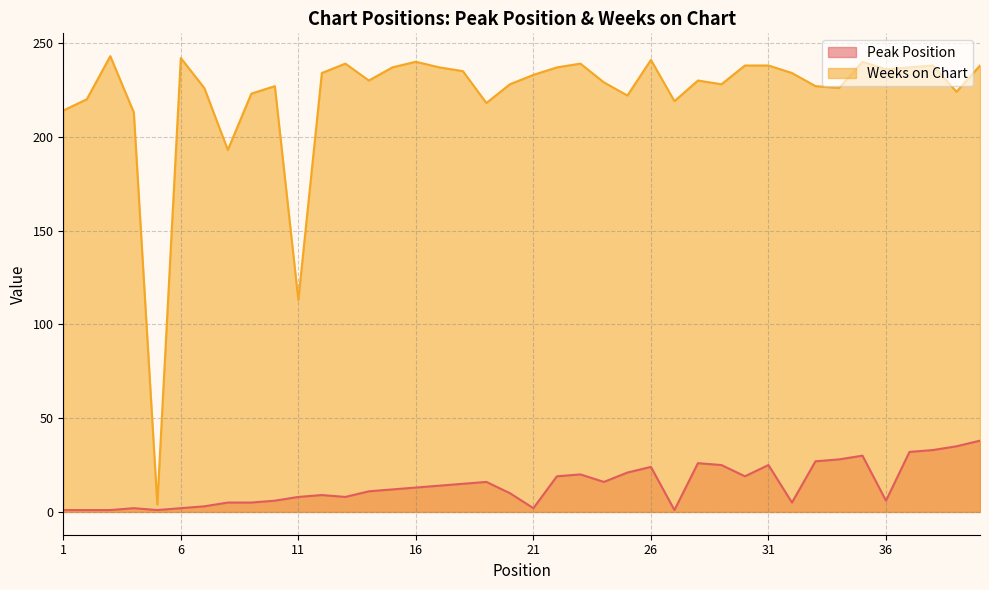

Which series changed the most between 30 and 32?

Peak Position